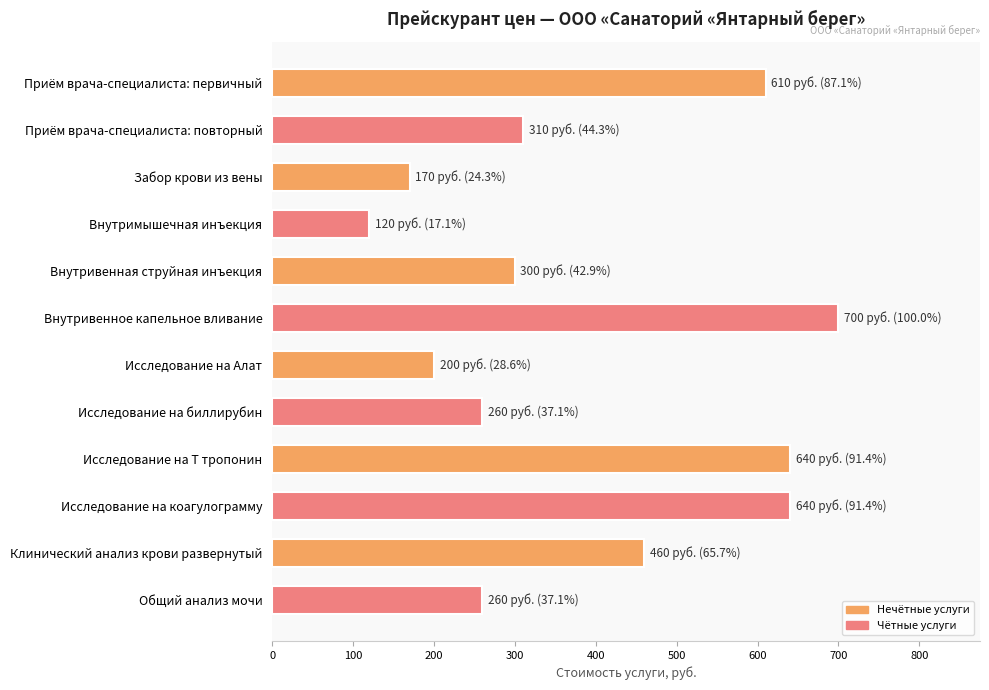

What is the sum of all values?

4670